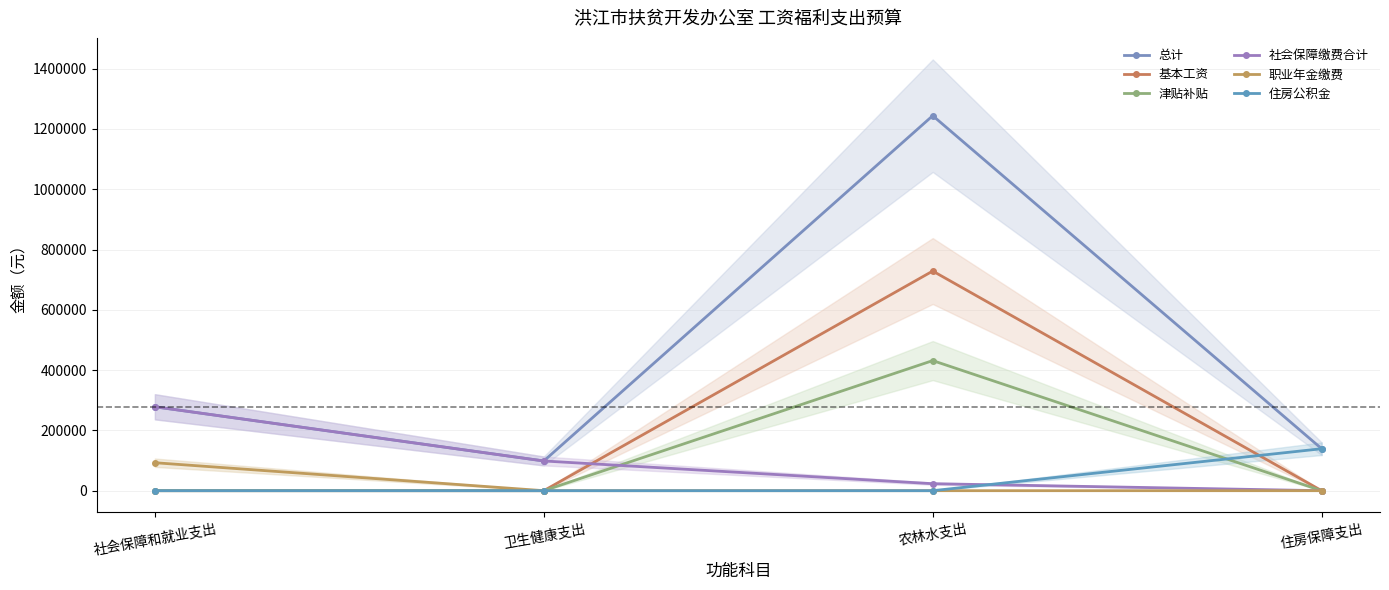

Reading right to left, extract all data points from this chart.

总计: 住房保障支出=139200	农林水支出=1244100	卫生健康支出=98600	社会保障和就业支出=278400
基本工资: 住房保障支出=0	农林水支出=728700	卫生健康支出=0	社会保障和就业支出=0
津贴补贴: 住房保障支出=0	农林水支出=431600	卫生健康支出=0	社会保障和就业支出=0
社会保障缴费合计: 住房保障支出=0	农林水支出=23200	卫生健康支出=98600	社会保障和就业支出=278400
职业年金缴费: 住房保障支出=0	农林水支出=0	卫生健康支出=0	社会保障和就业支出=92800
住房公积金: 住房保障支出=139200	农林水支出=0	卫生健康支出=0	社会保障和就业支出=0